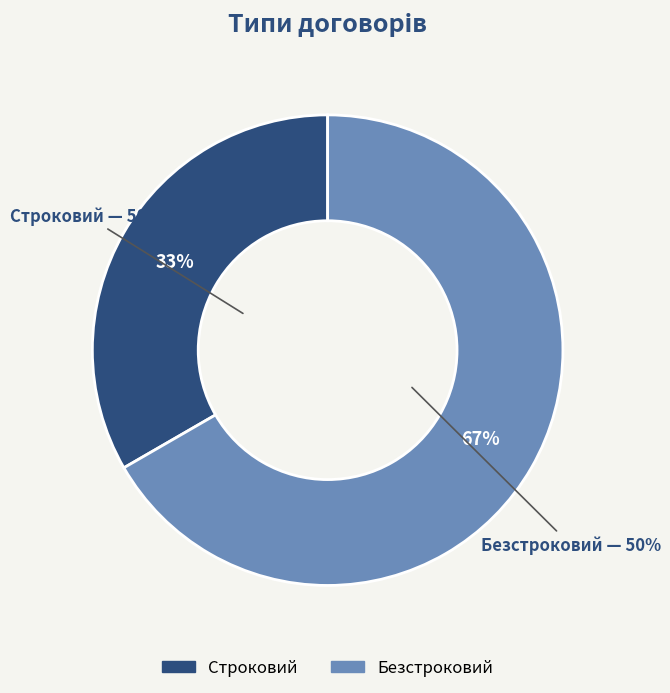

How many slices are in this pie chart?

2